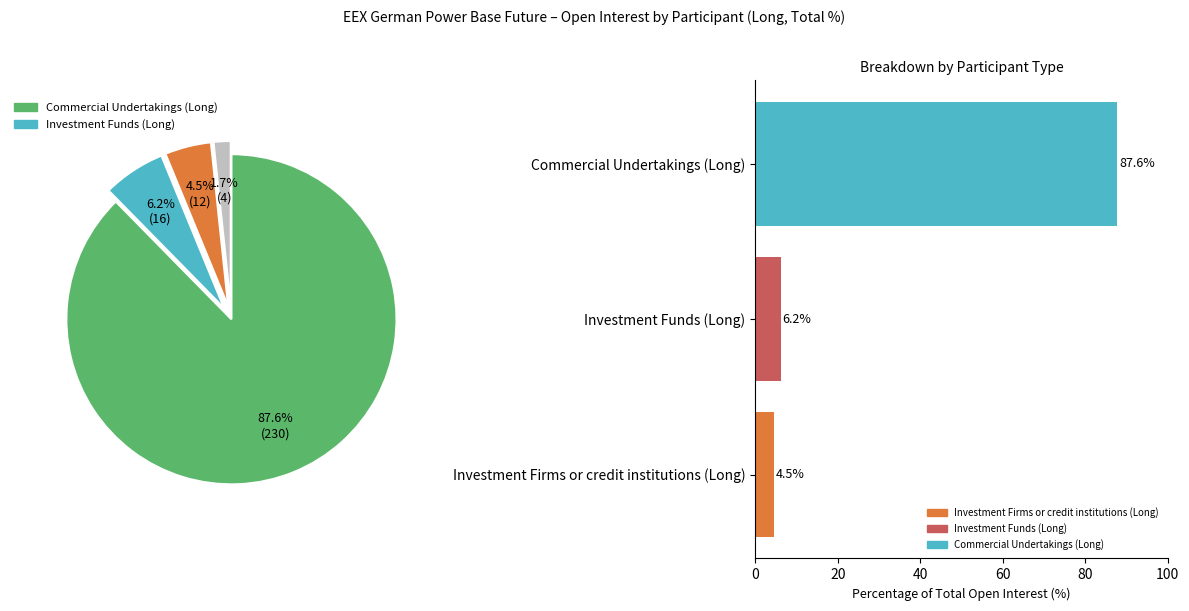

Does any single category account for the majority?

Yes